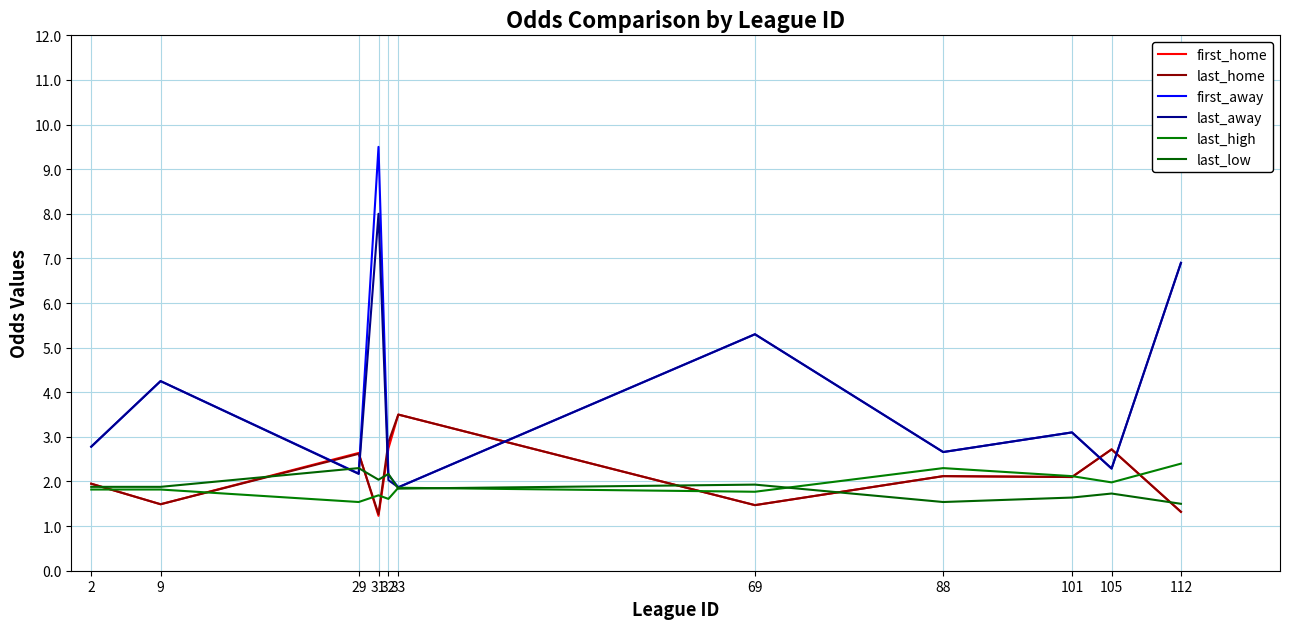

How many lines are shown in the chart?

6